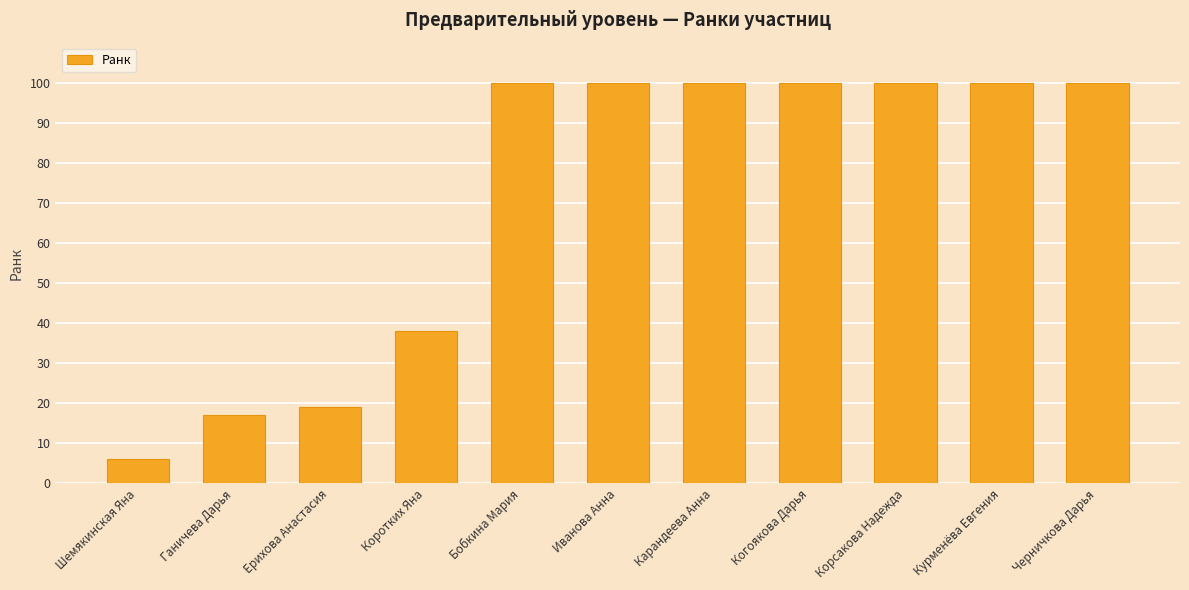

Reading left to right, extract all data points from this chart.

Шемякинская Яна=6	Ганичева Дарья=17	Ерихова Анастасия=19	Коротких Яна=38	Бобкина Мария=100	Иванова Анна=100	Карандеева Анна=100	Когоякова Дарья=100	Корсакова Надежда=100	Курменёва Евгения=100	Черничкова Дарья=100